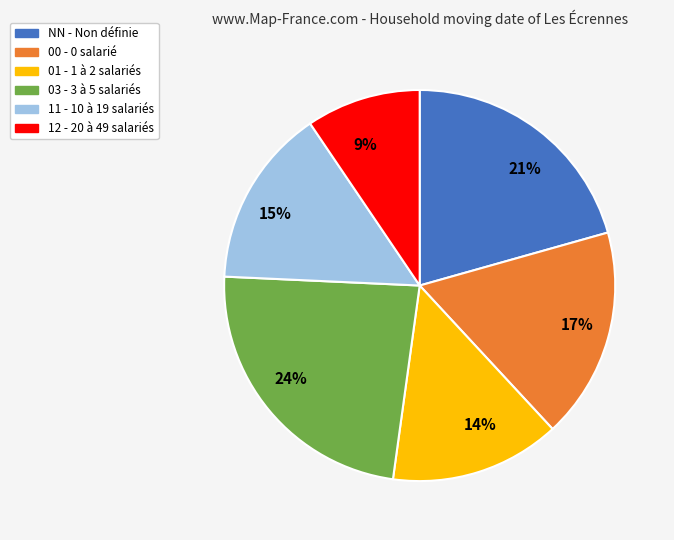

Is it true that 15% is 15% of the pie?

True